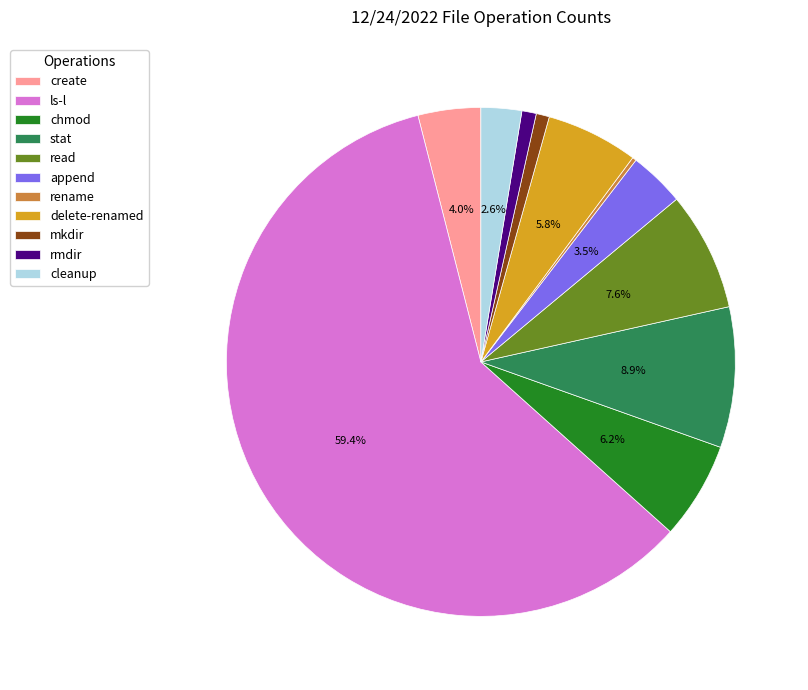

To the nearest percent, what is the difference between the mkdir and chmod slice percentages?

5%